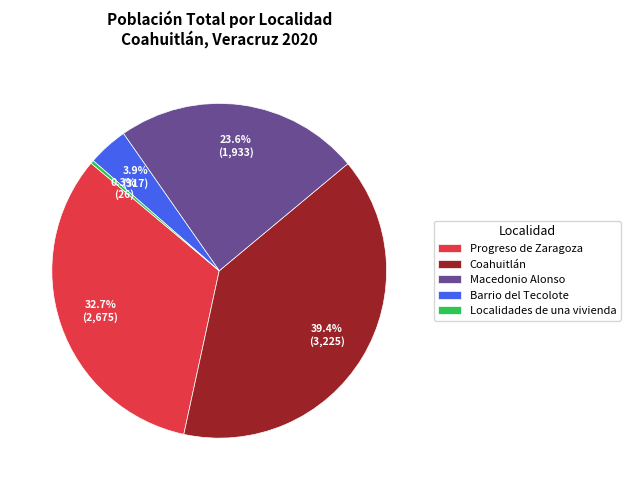

Approximately how many times larger is the value at Progreso de Zaragoza compared to Localidades de una vivienda?

102.9